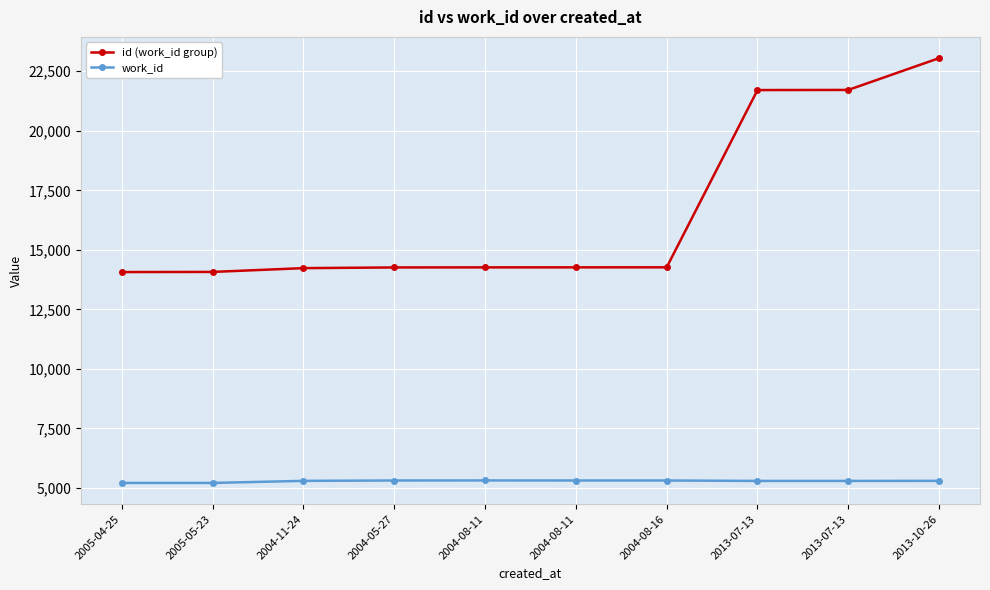

True or false: id (work_id group) and work_id cross at least once.

False